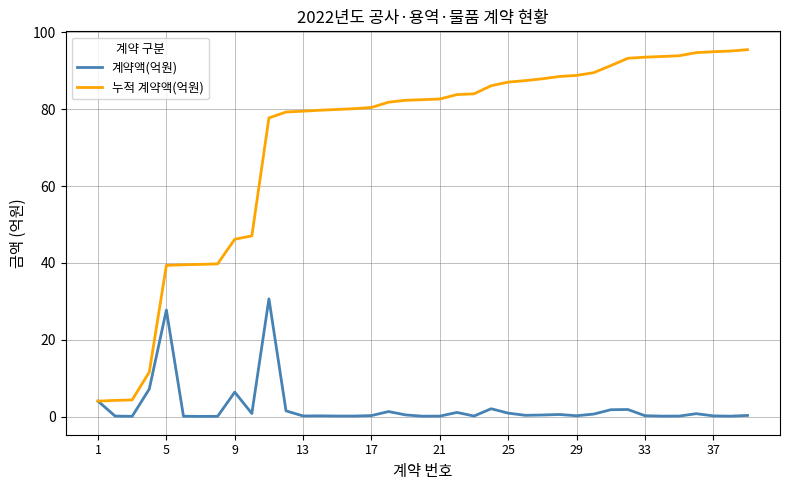

Which series has the largest total across all categories?

누적 계약액(억원)